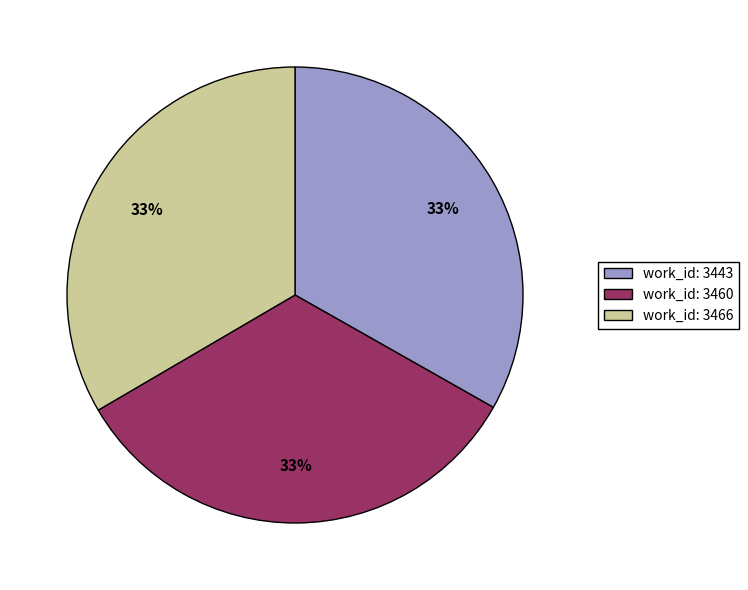

To the nearest percent, what percentage of the pie is work_id: 3460?

33%